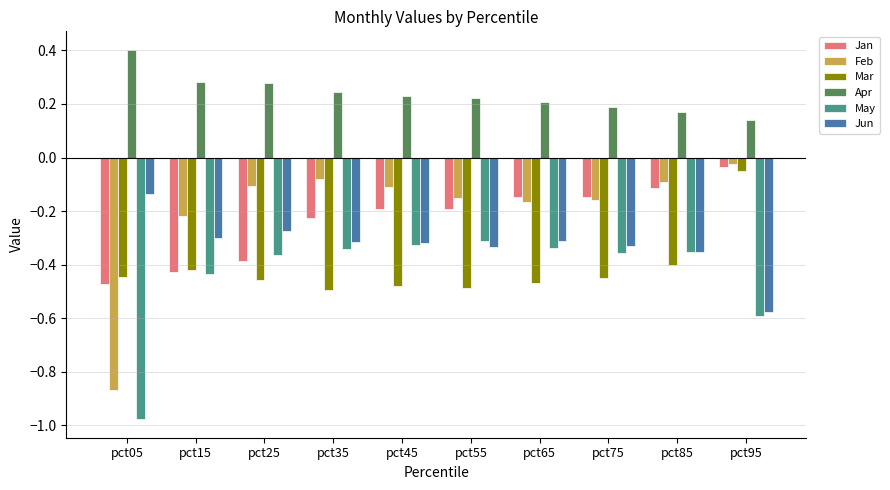

How many bars are there in each group?

6